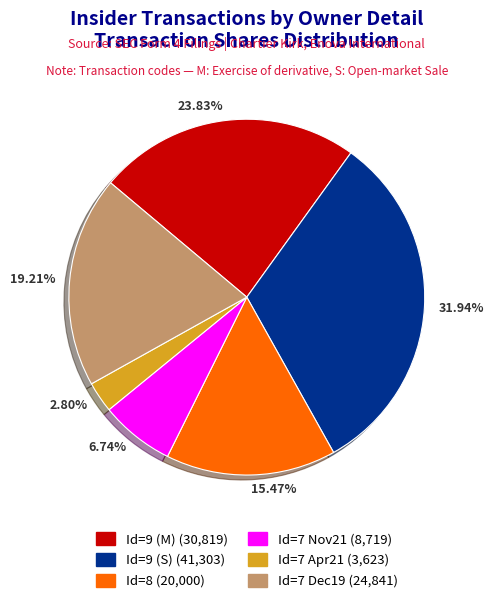

To the nearest percent, what is the average slice percentage?

17%